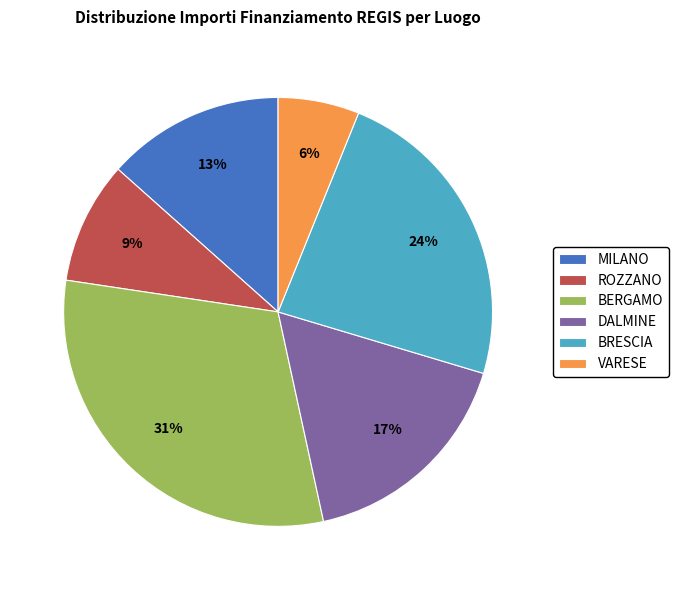

What is the ratio of the value at MILANO to the value at BERGAMO?

0.4